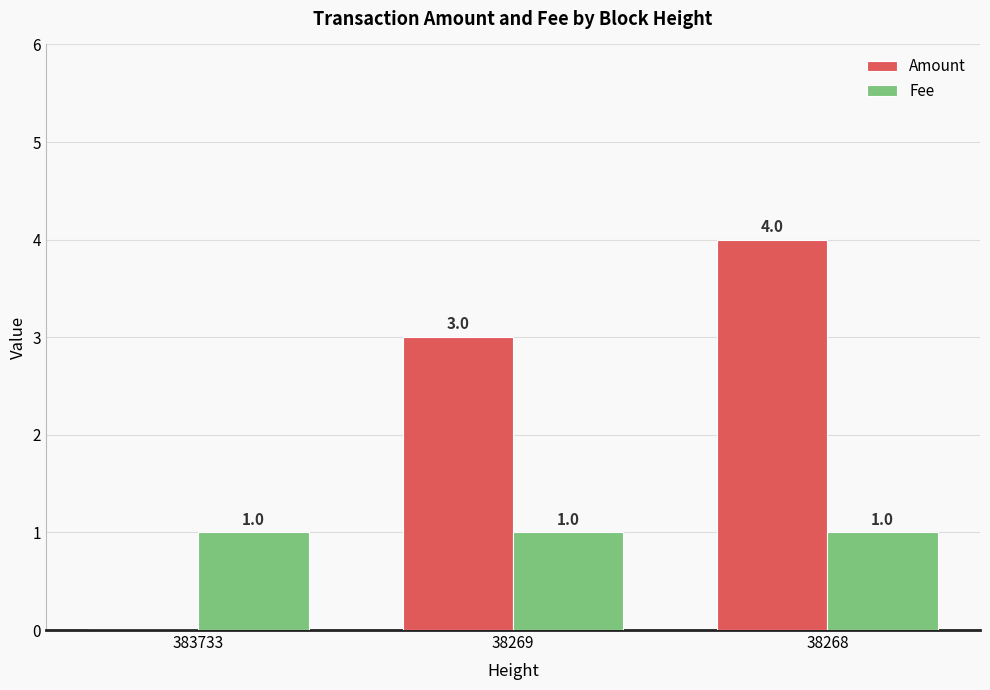

Reading left to right, what are all the values shown in this chart?

Amount: 383733=0	38269=3	38268=4
Fee: 383733=1	38269=1	38268=1